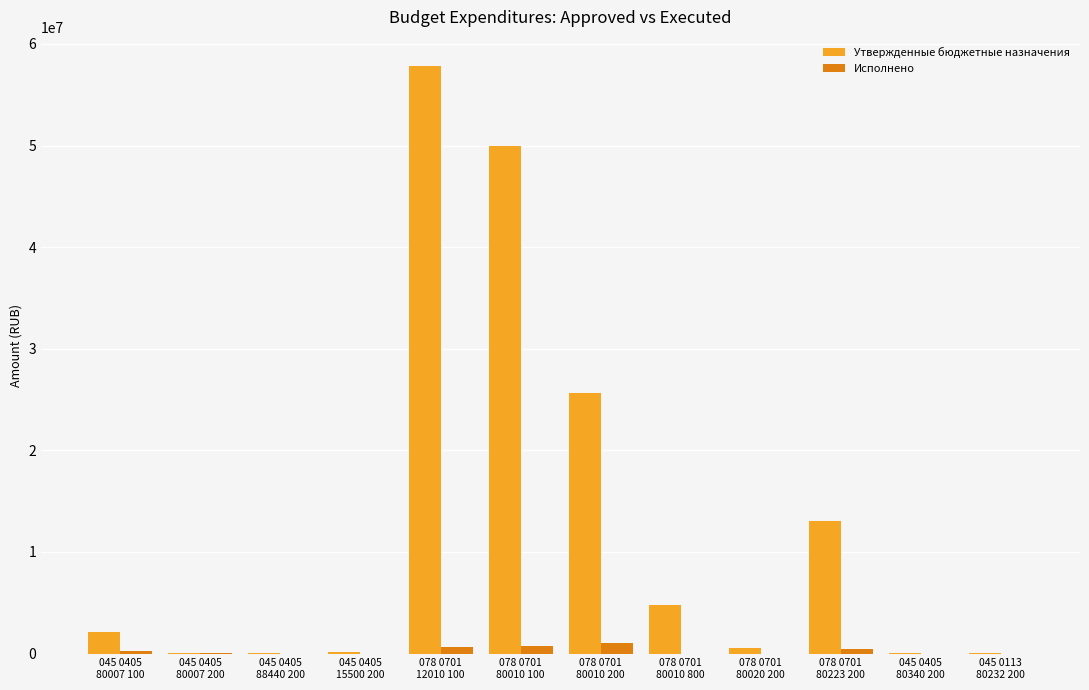

What are all the series names shown in the legend?

Утвержденные бюджетные назначения, Исполнено